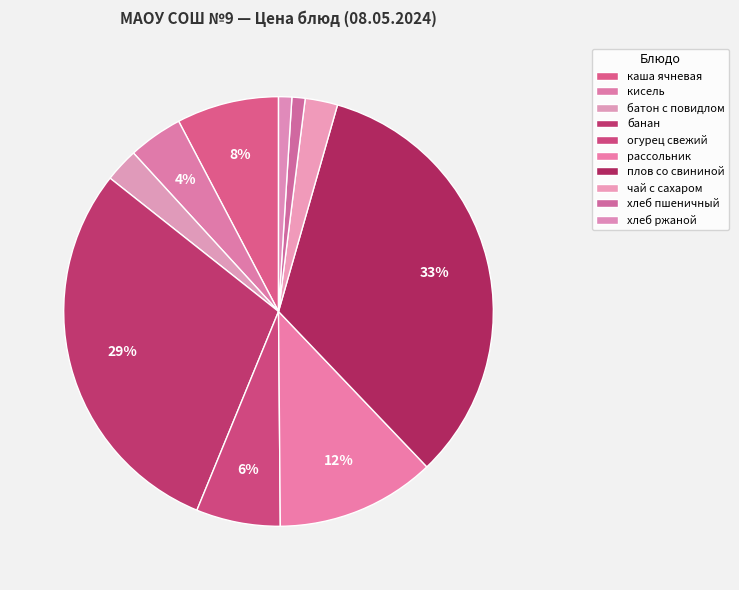

What portion of the pie excludes хлеб пшеничный?

99.0%